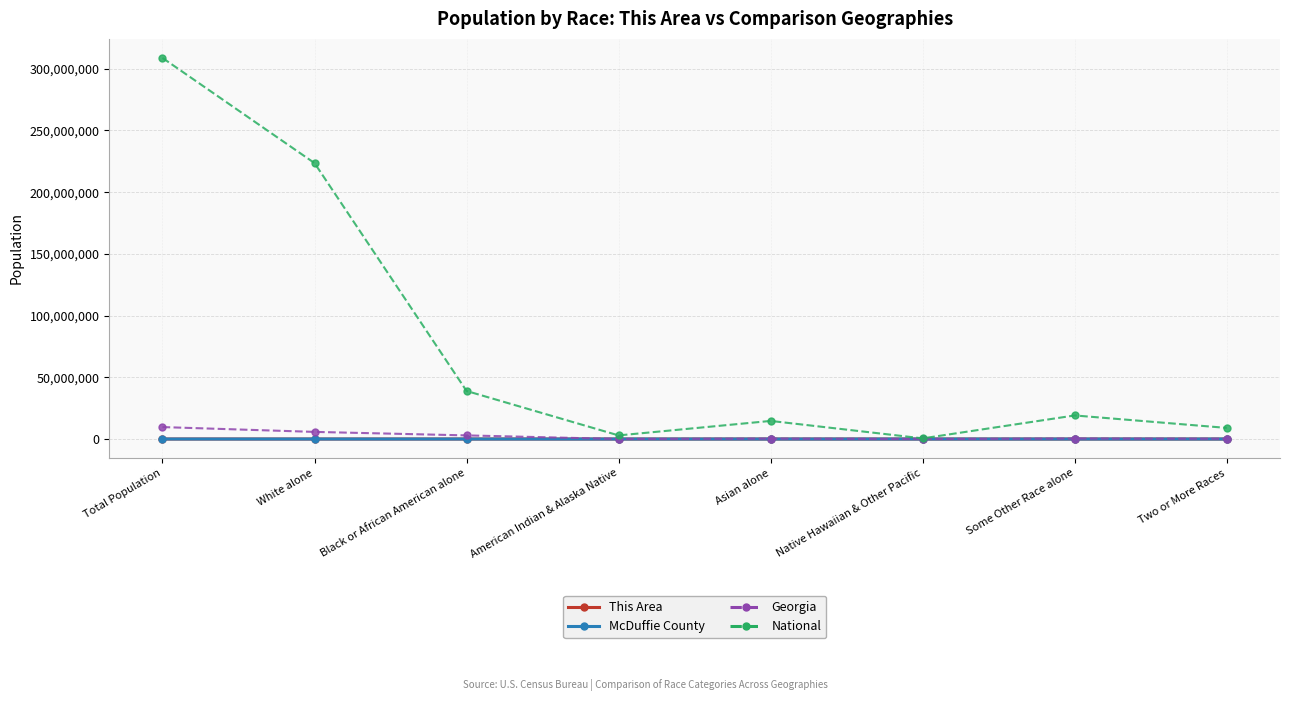

Which category has the highest value across all series?

Total Population